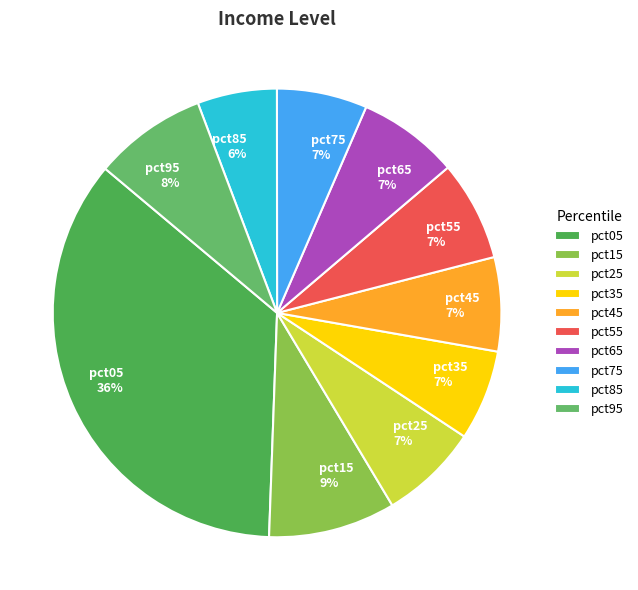

Combined, do pct25 7% and pct45 7% account for over 50%?

No